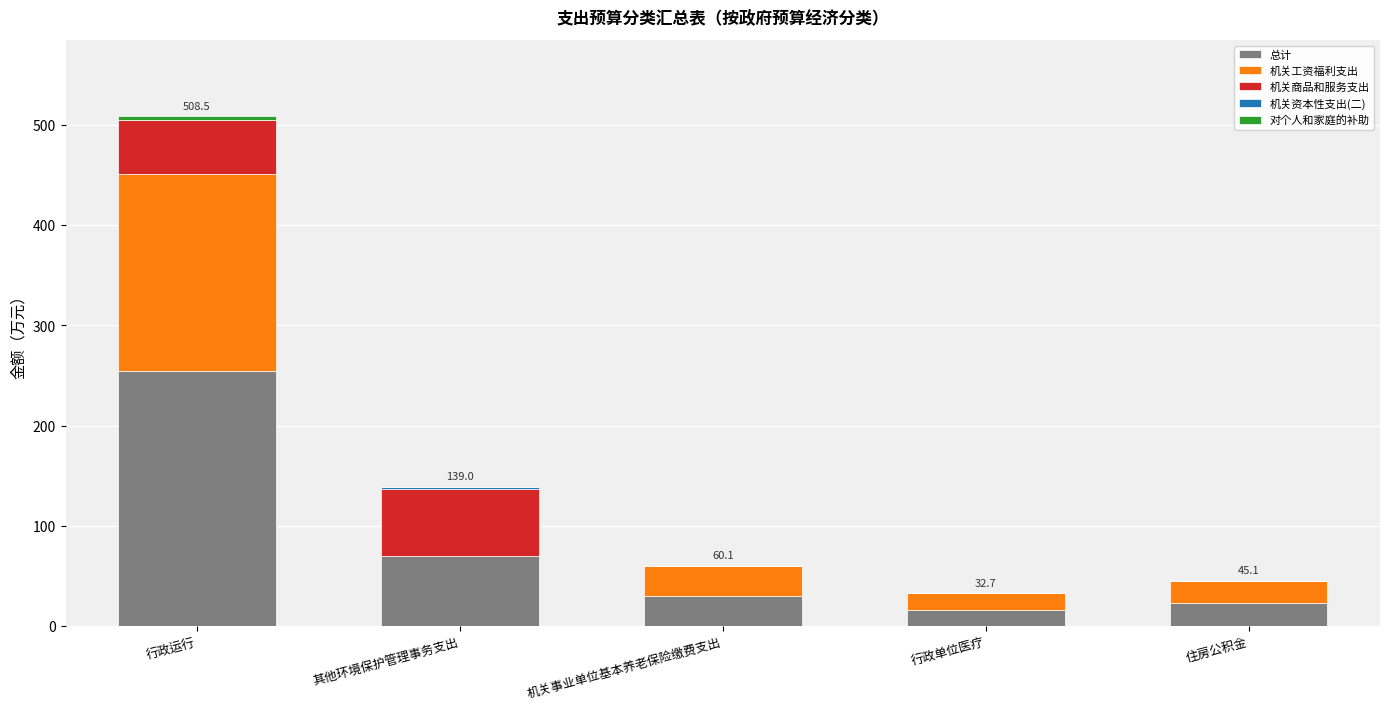

At which label does 总计 reach its peak?

行政运行